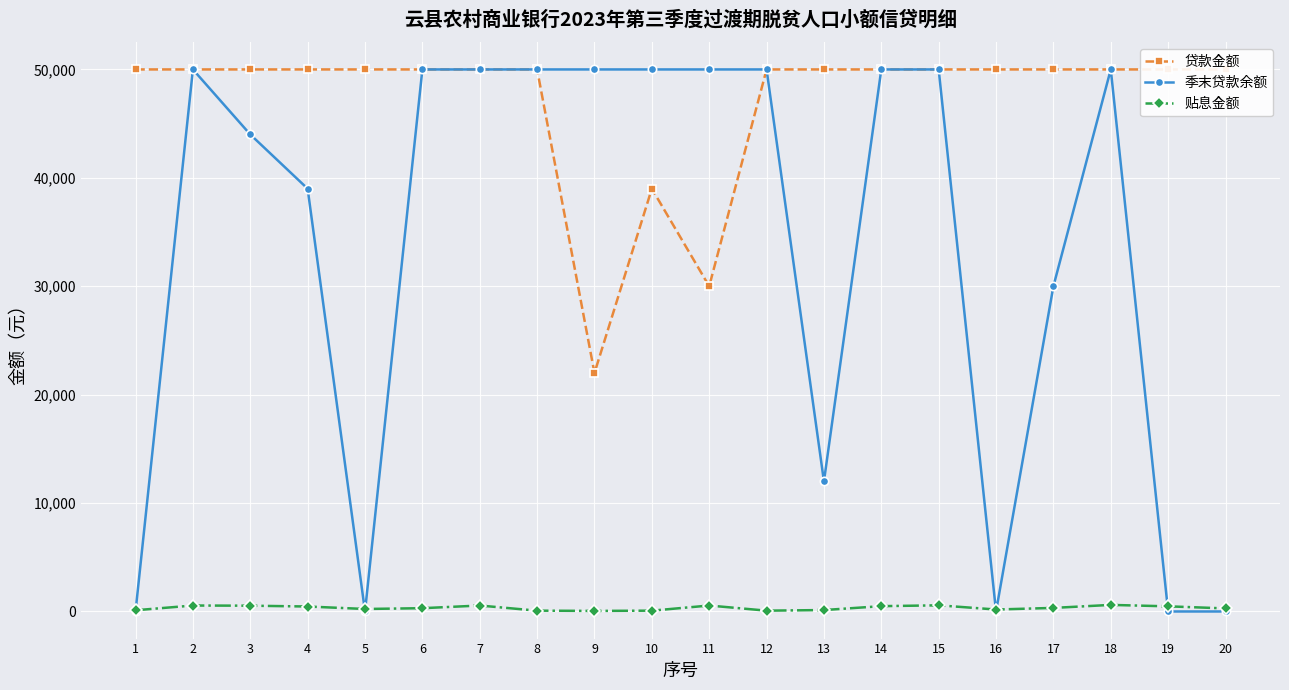

What is the sum of all 贴息金额 values?

6636.0